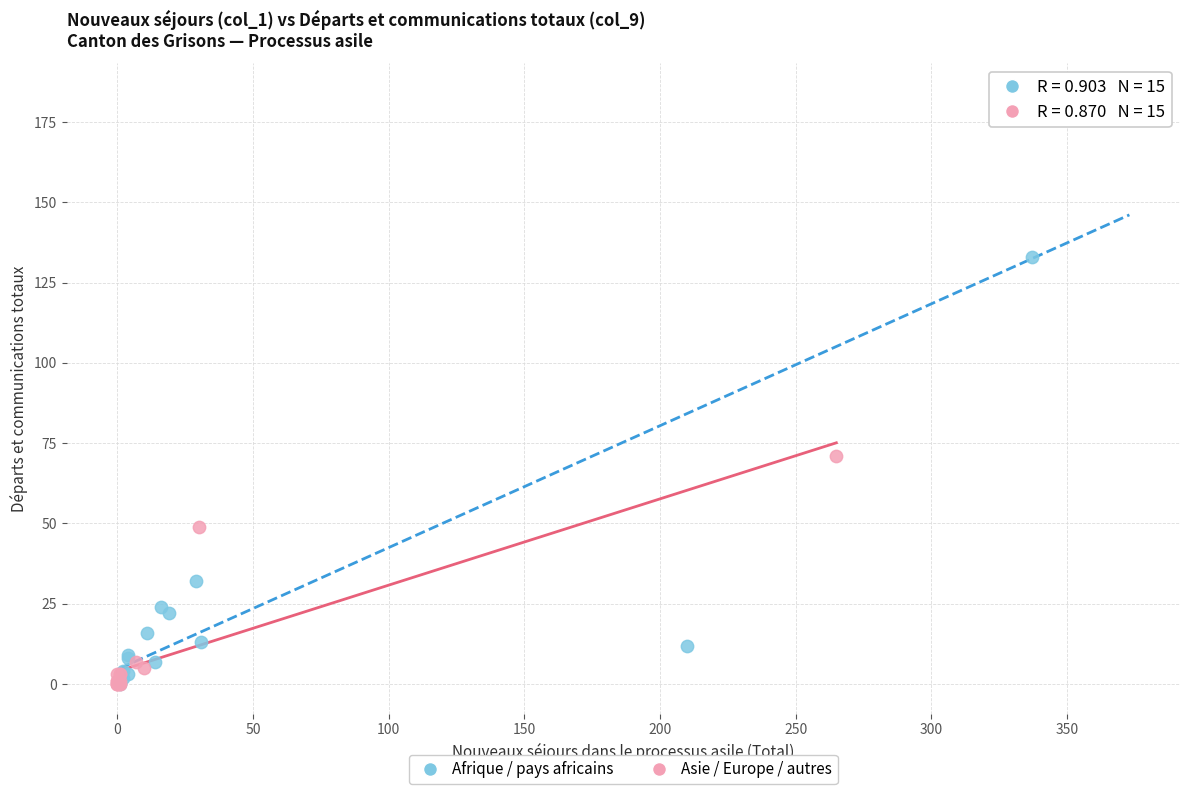

Which series reaches the maximum Y coordinate?

Afrique / pays africains